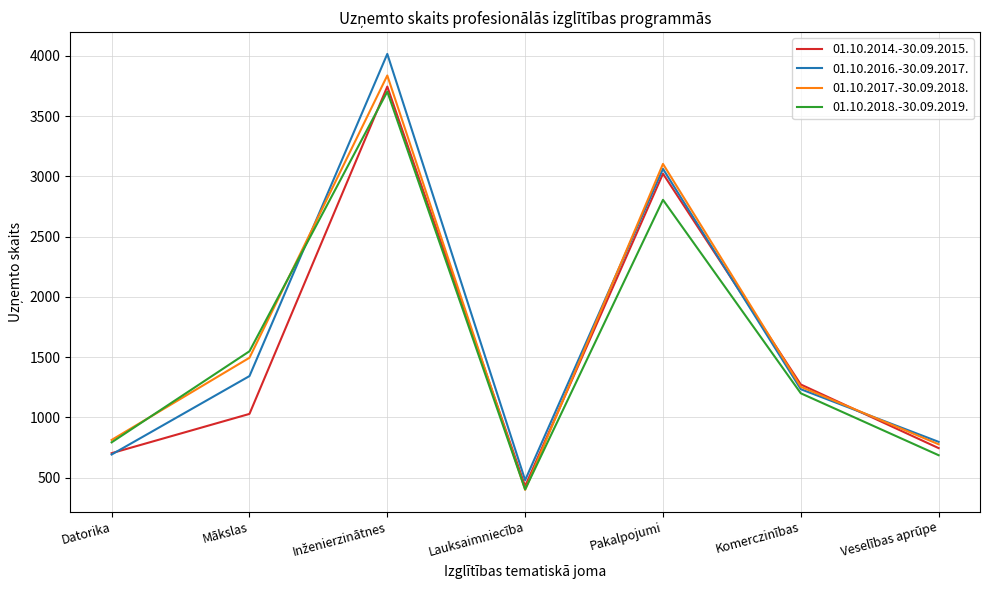

Which series changed the most between Pakalpojumi and Veselības aprūpe?

01.10.2017.-30.09.2018.